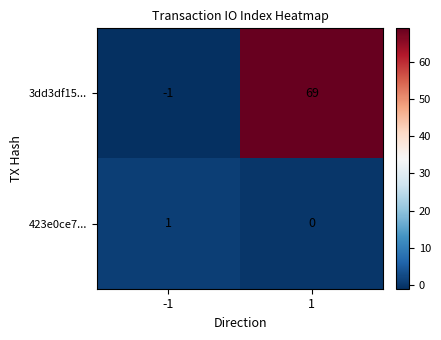

Reading left to right, extract all data points from this chart.

3dd3df15...: -1=-1	1=69
423e0ce7...: -1=1	1=0